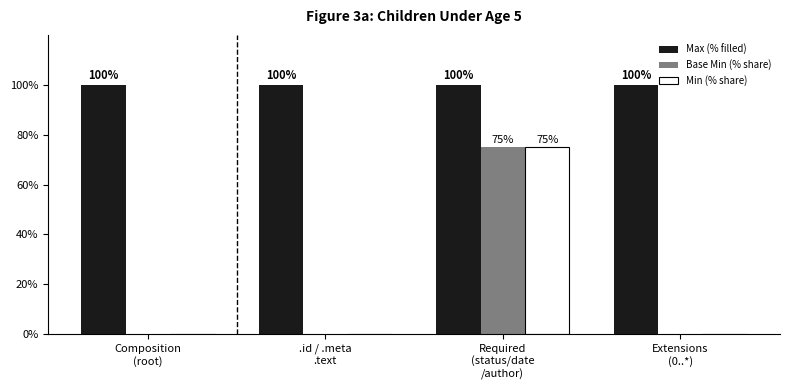

Reading left to right, what are all the values shown in this chart?

Max (% filled): Composition
(root)=100	.id / .meta
.text=100	Required
(status/date
/author)=100	Extensions
(0..*)=100
Base Min (% share): Composition
(root)=0	.id / .meta
.text=0	Required
(status/date
/author)=75	Extensions
(0..*)=0
Min (% share): Composition
(root)=0	.id / .meta
.text=0	Required
(status/date
/author)=75	Extensions
(0..*)=0